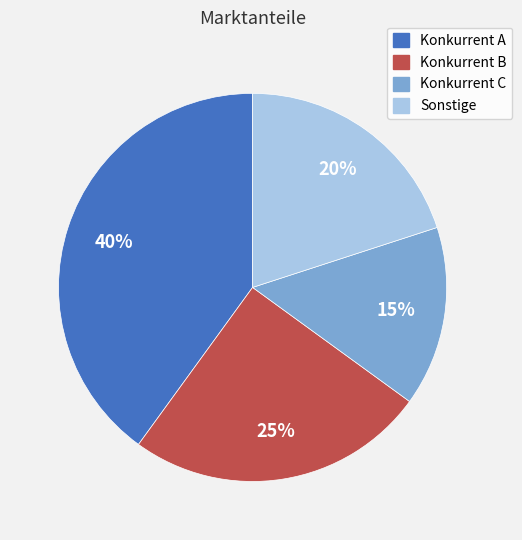

Do Konkurrent C and Konkurrent B together represent more than half of the pie?

No